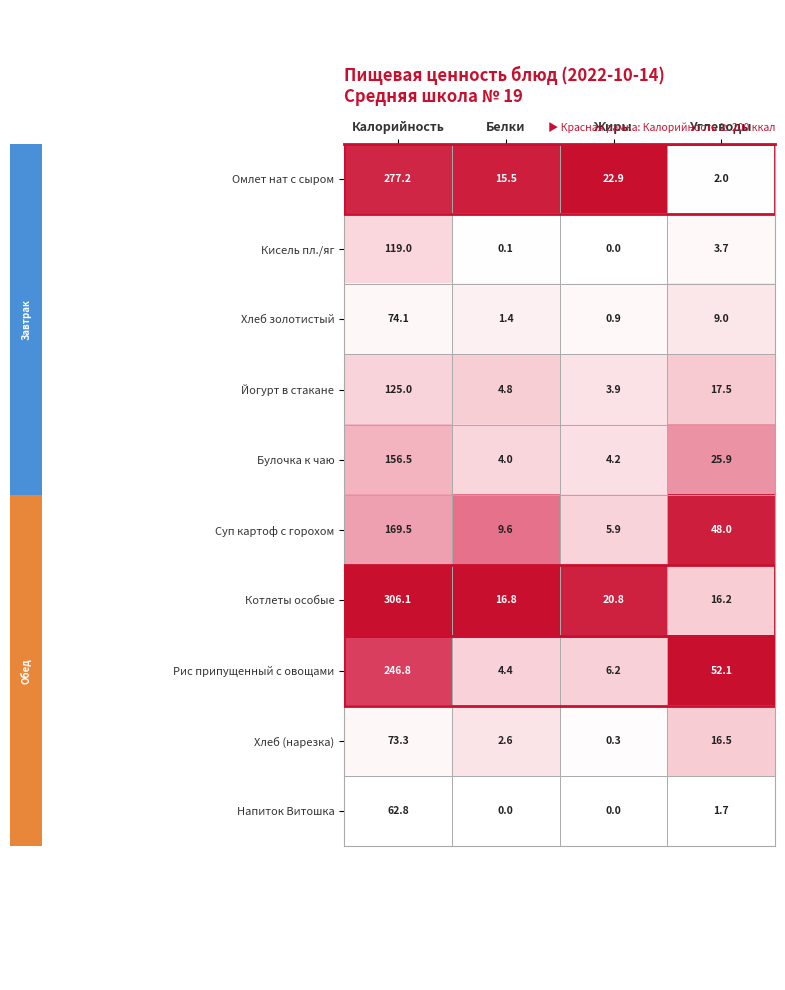

The value of Йогурт в стакане at Углеводы is 17.5. True or false?

True